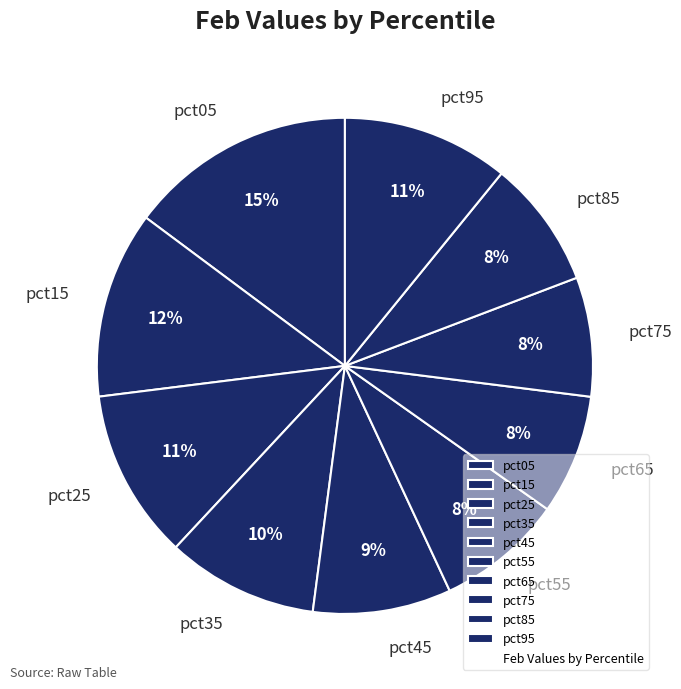

The pct65 slice represents 8% of the pie. True or false?

True